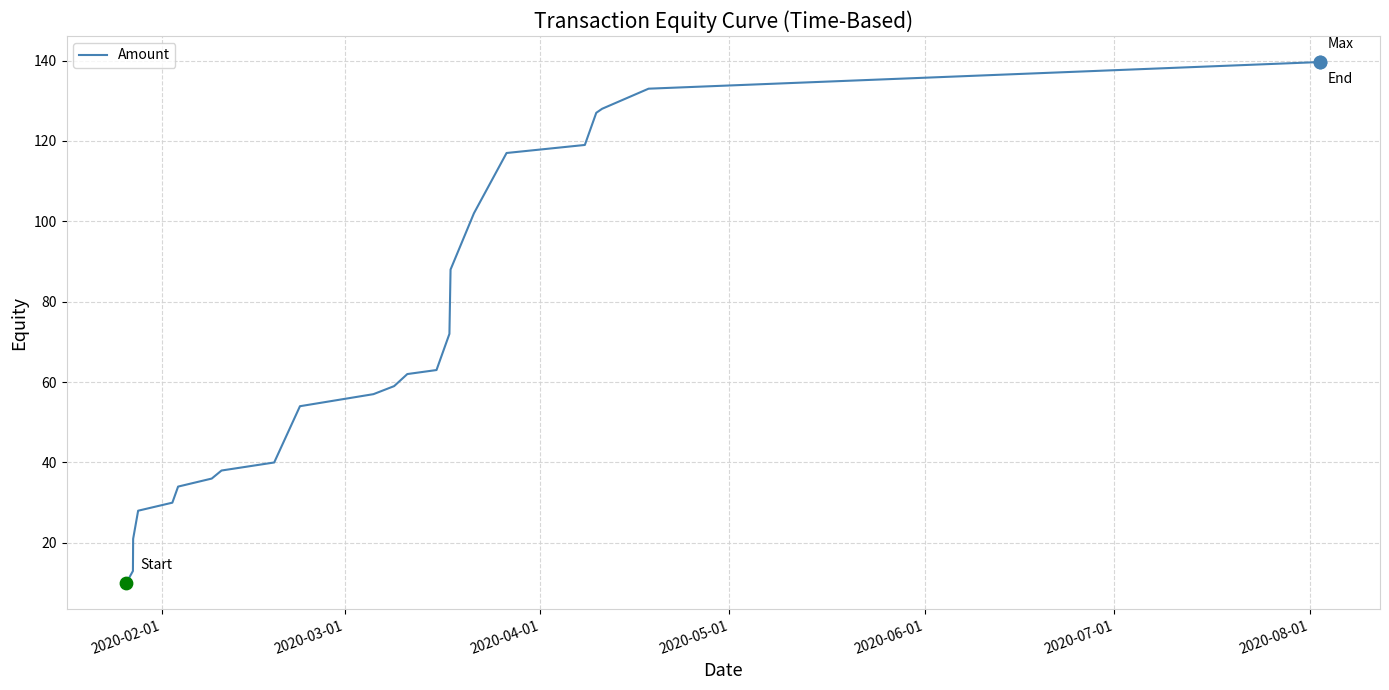

What is the difference between the maximum and minimum values?

129.6